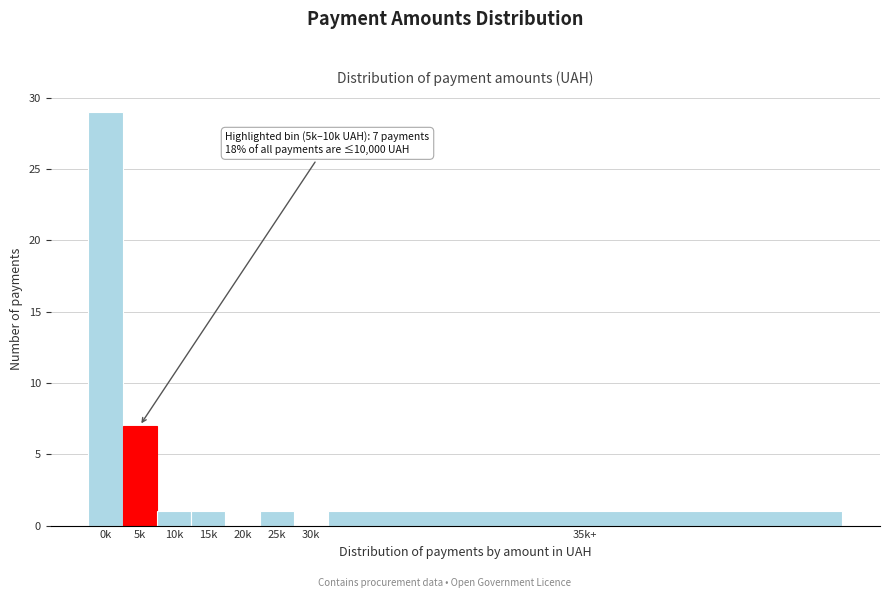

Reading left to right, what are all the values shown in this chart?

0k=29	5k=7	10k=1	15k=1	20k=0	25k=1	30k=0	35k+=1